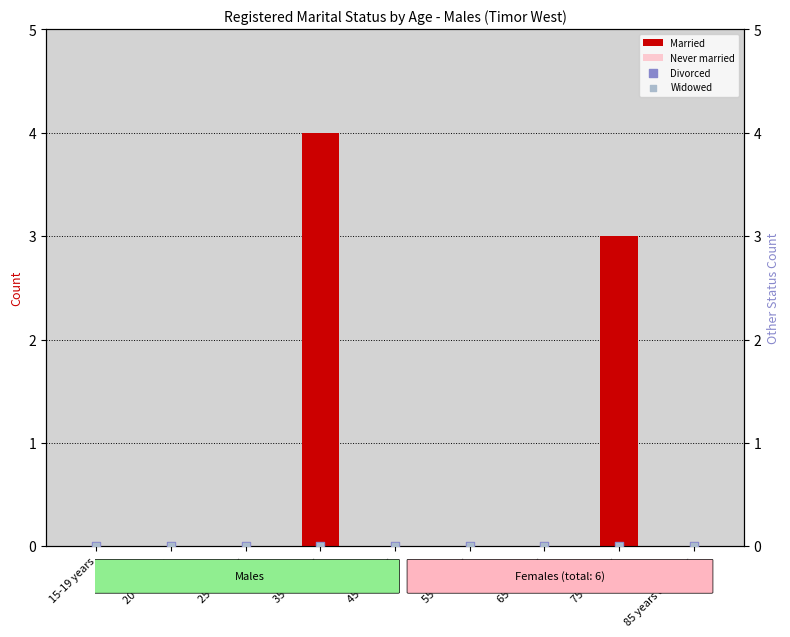

Which series contains the lowest Y value?

Married